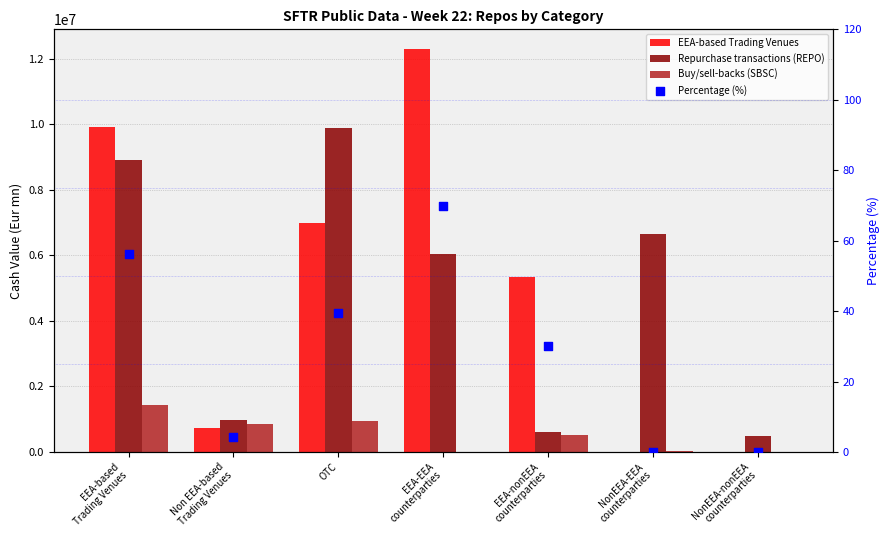

Is the value of EEA-based Trading Venues at EEA-nonEEA
counterparties greater than the value of Buy/sell-backs (SBSC) at EEA-based
Trading Venues?

Yes